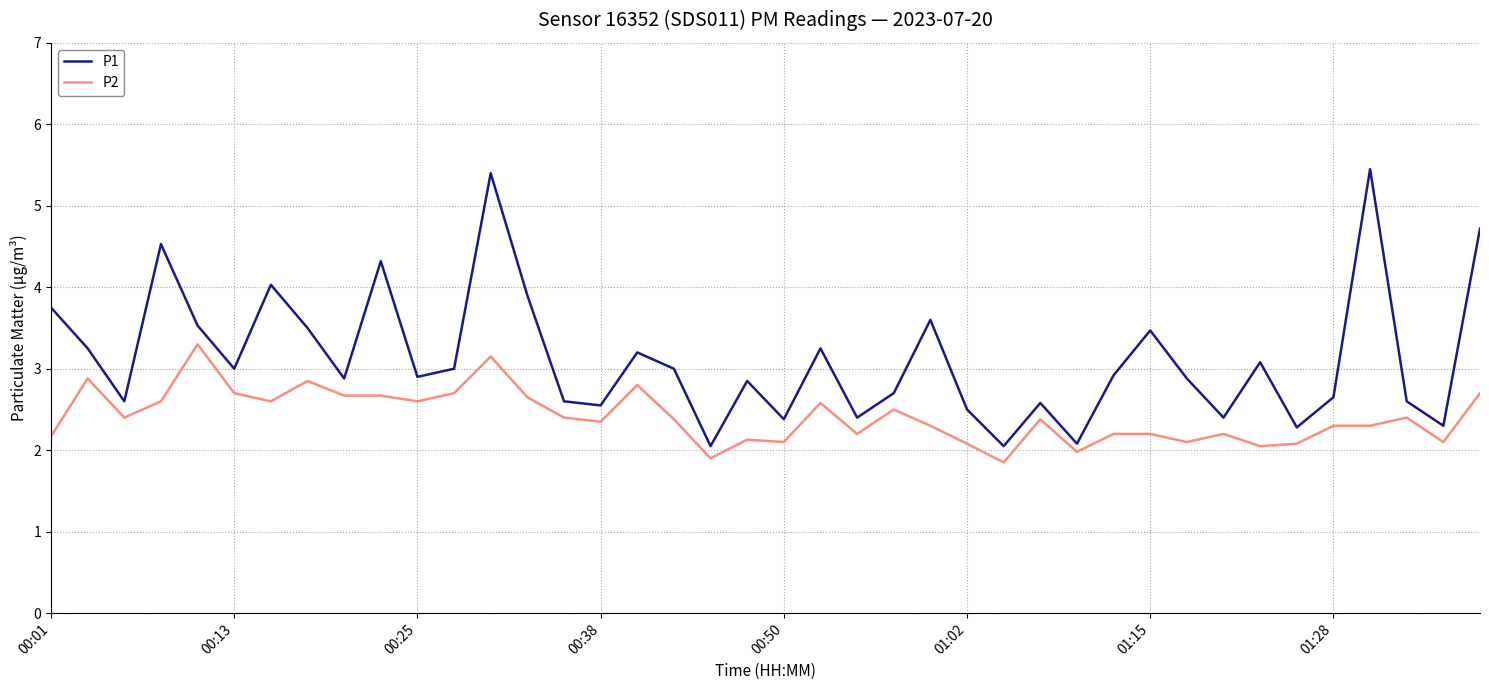

What is the average value of the P2 series?

2.4